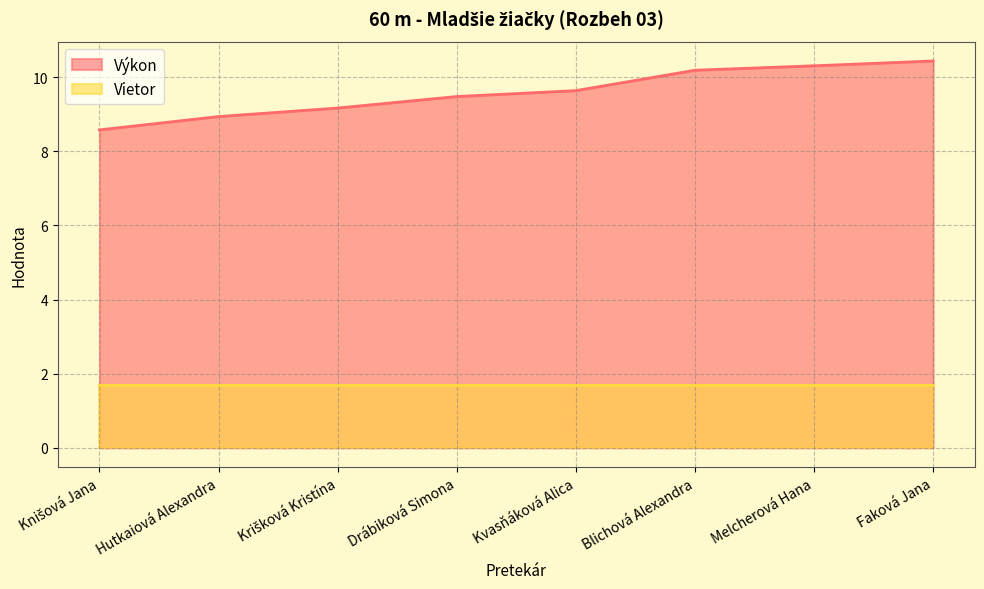

List the labels in order of value, smallest first.

Knišová Jana, Hutkaiová Alexandra, Krišková Kristína, Drábiková Simona, Kvasňáková Alica, Blichová Alexandra, Melcherová Hana, Faková Jana